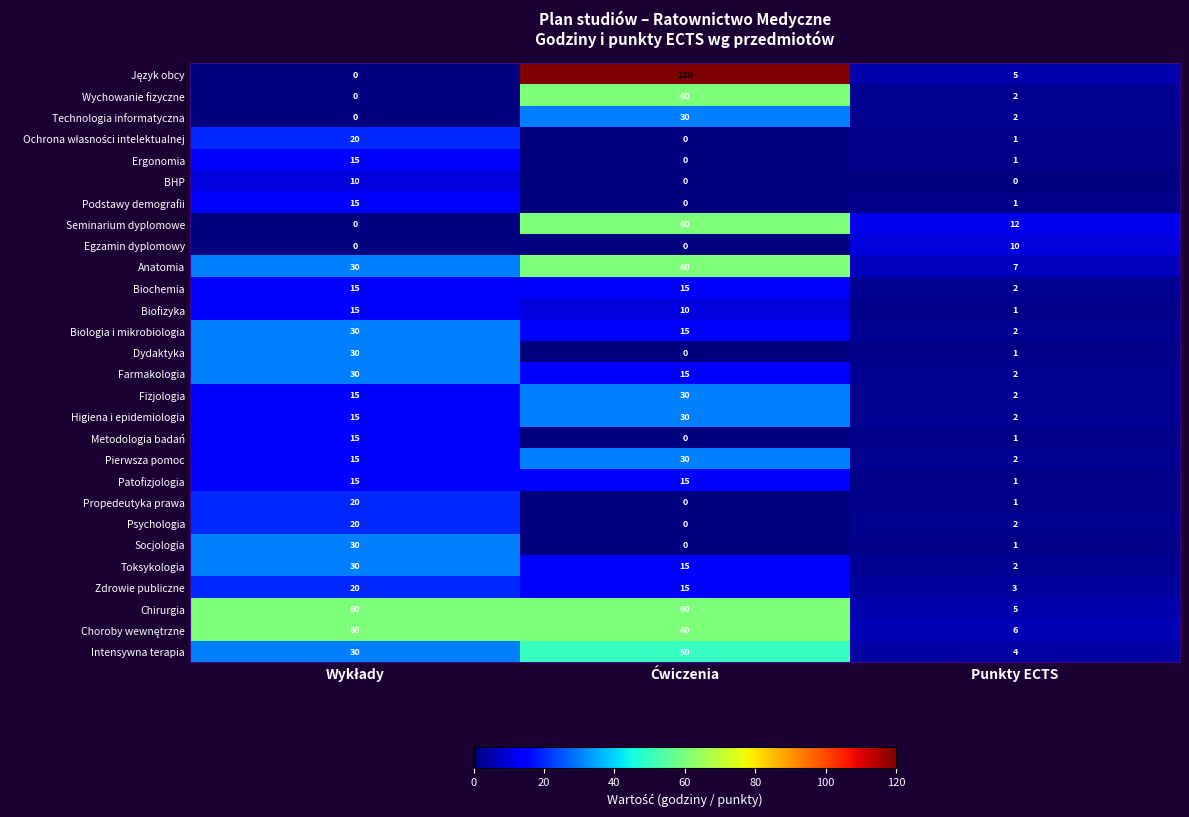

Which category has the lowest value in the Toksykologia series?

Punkty ECTS